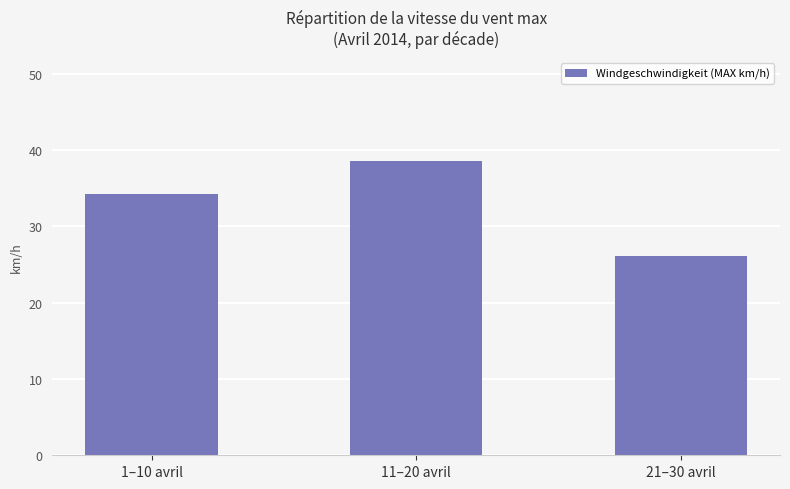

Rank the categories by value from highest to lowest.

11–20 avril, 1–10 avril, 21–30 avril